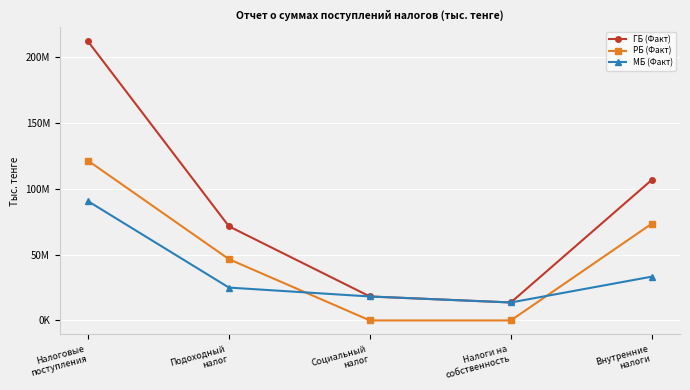

Is this an area chart (filled region under the line)?

No